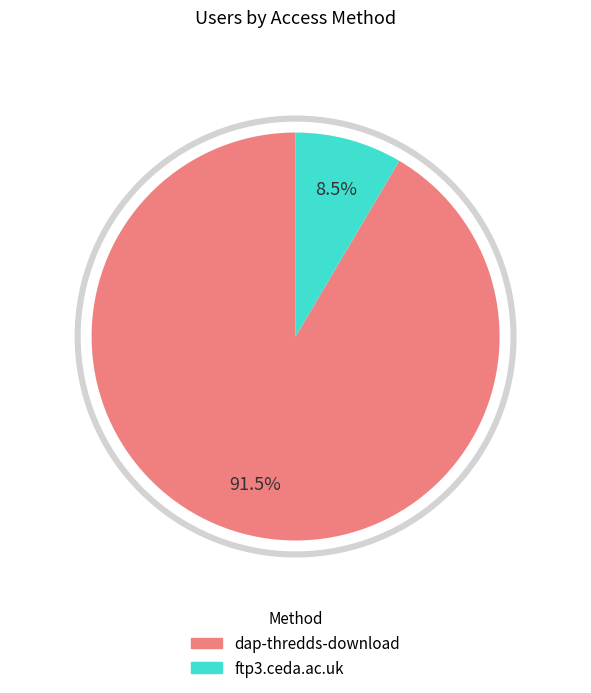

To the nearest percent, what is the difference between the largest and smallest slice percentages?

83%